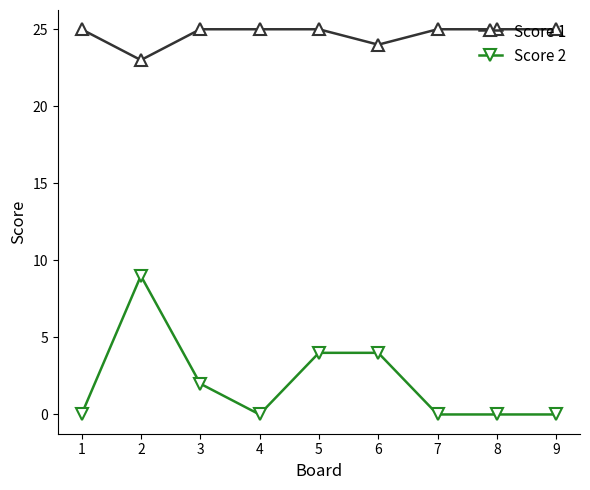

What is the total value across all series at 3?

27